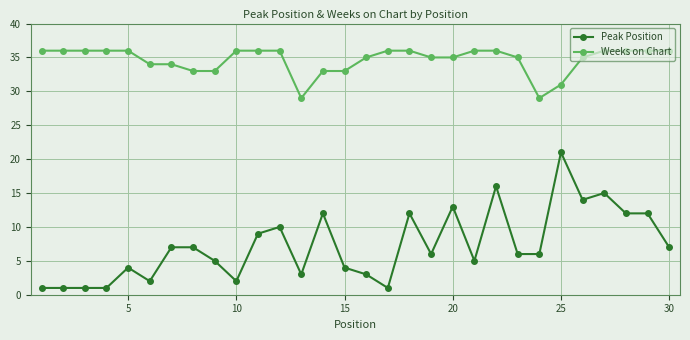

What is the value of the Peak Position point at the 30th from the left?

7